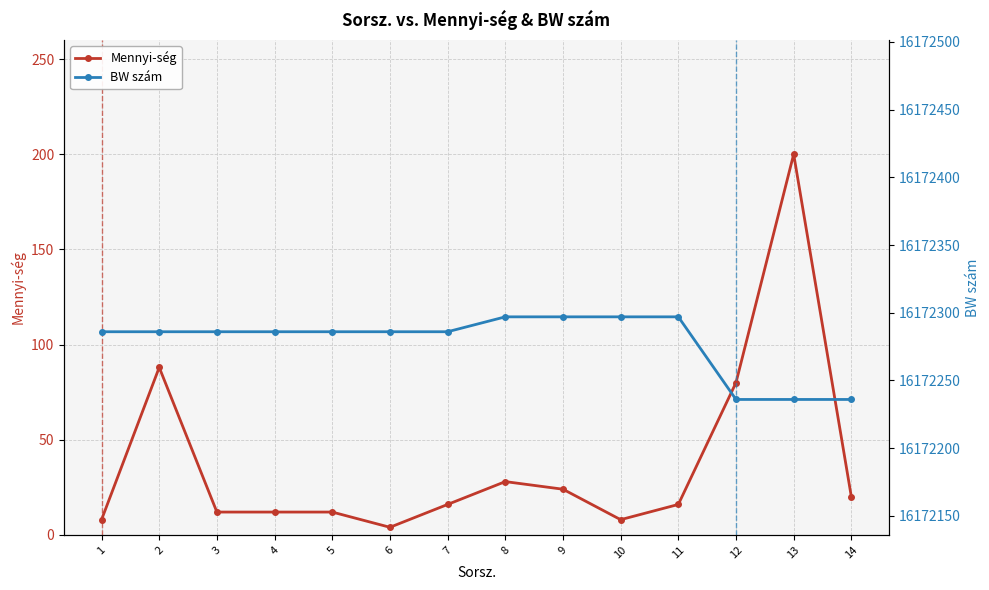

How many values in the Mennyi-ség series exceed 16?

6